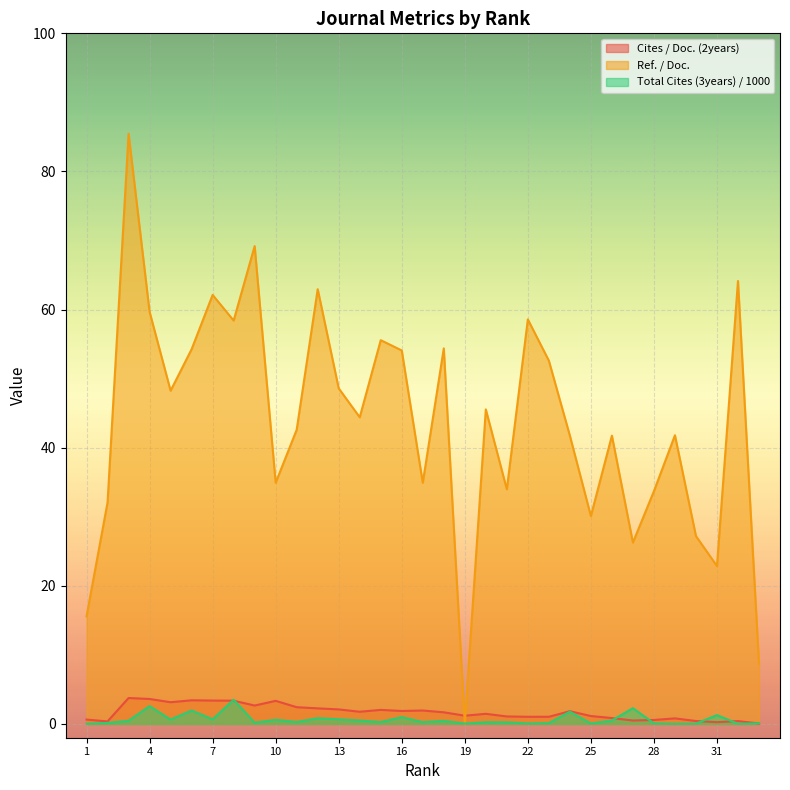

Between which two adjacent categories do Cites / Doc. (2years) and Total Cites (3years) / 1000 first intersect?

7 and 8